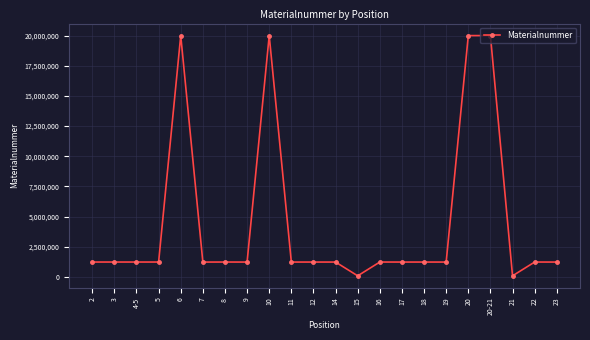

The value at 18 is 1952683. True or false?

False